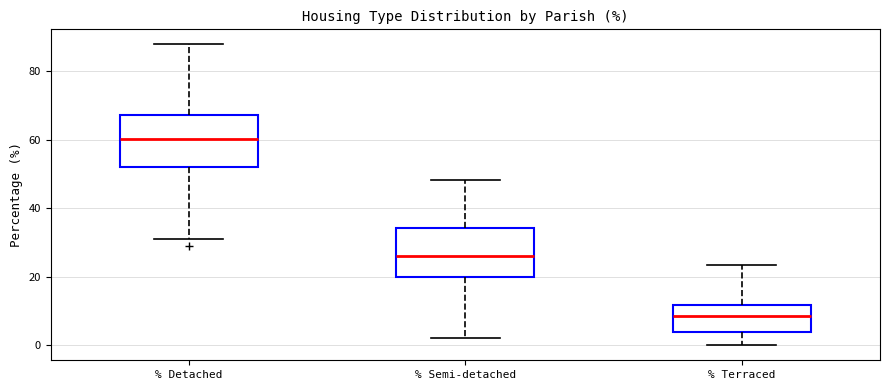

Which box has the lowest median line?

% Terraced